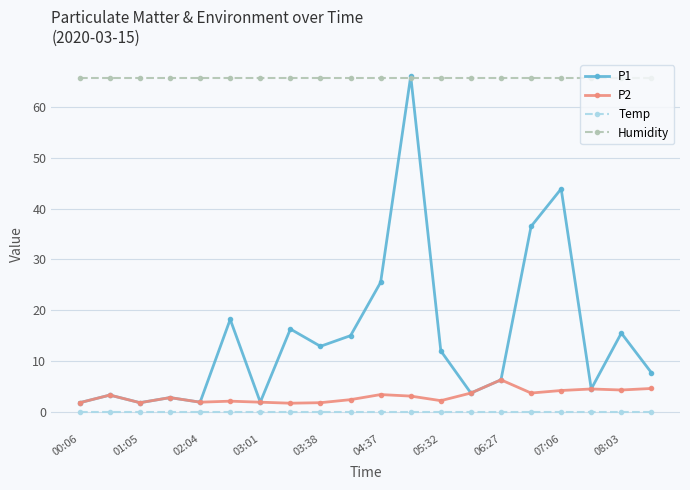

What is the sum of all Humidity values?

1314.0